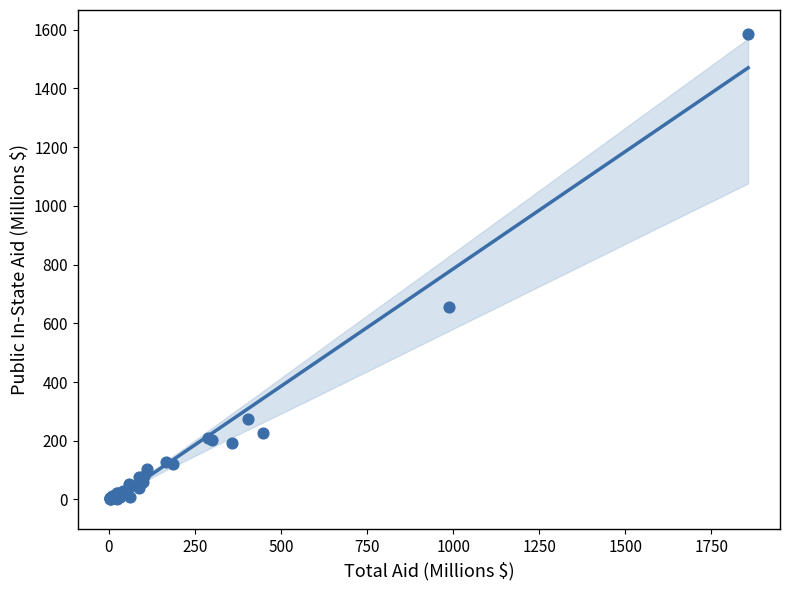

What Y value in the scatter plot is closest to 793?

654.3